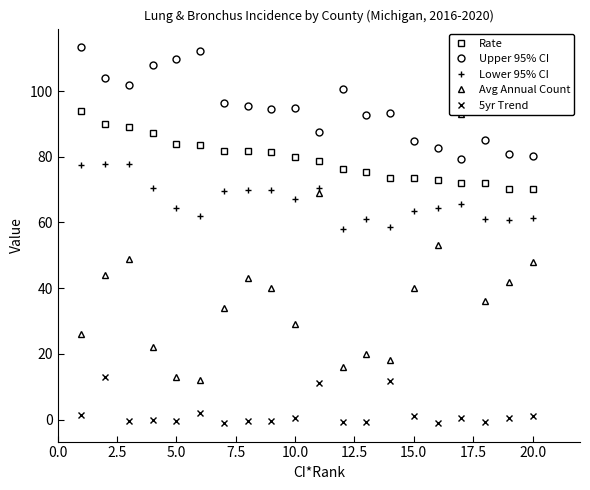

What is the lowest value of the 5yr Trend series?

-1.0